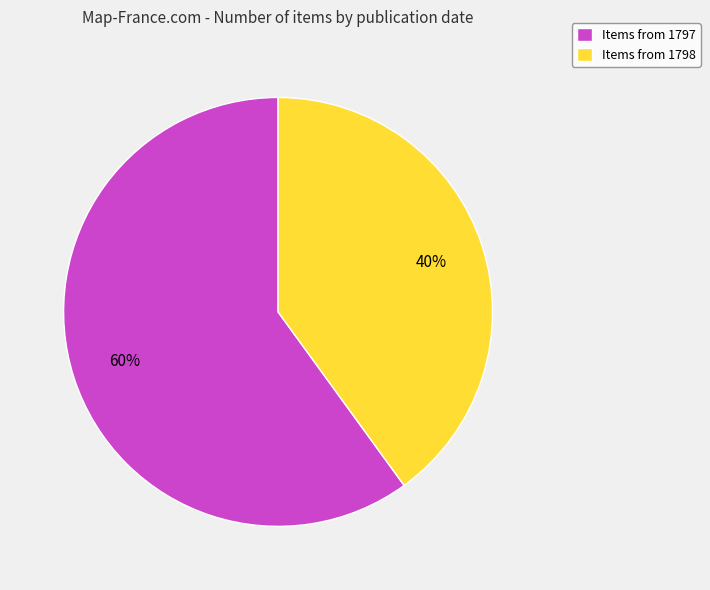

True or false: Items from 1798 accounts for 54% of the total.

False